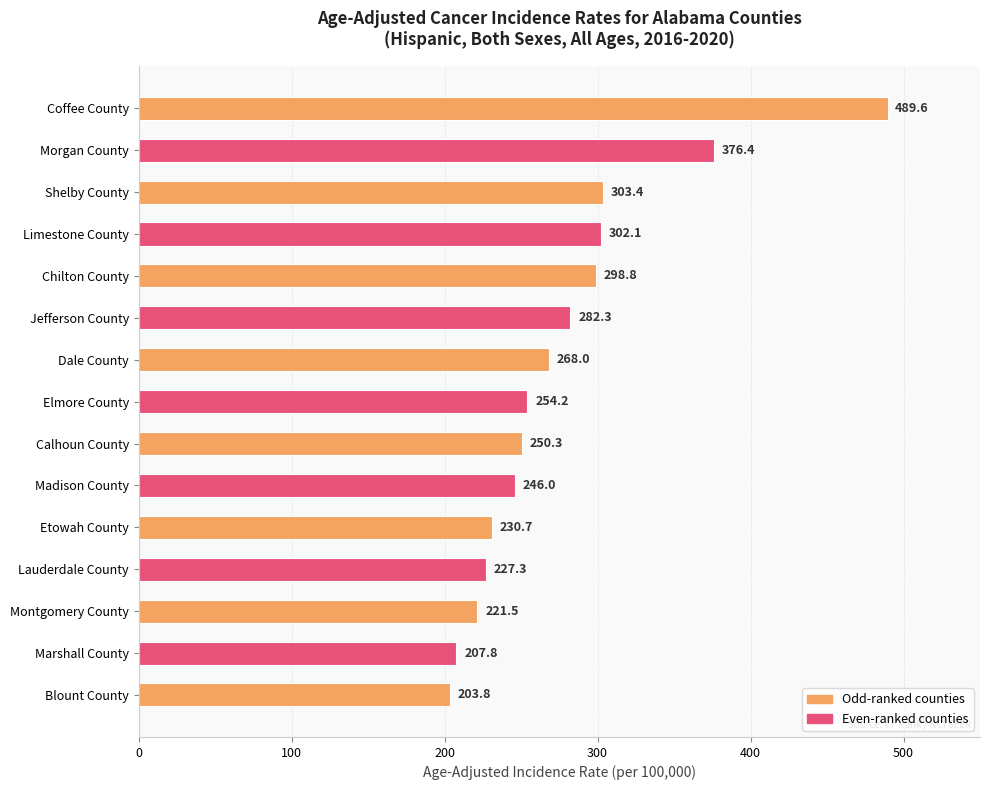

What position from the top is Jefferson County?

6